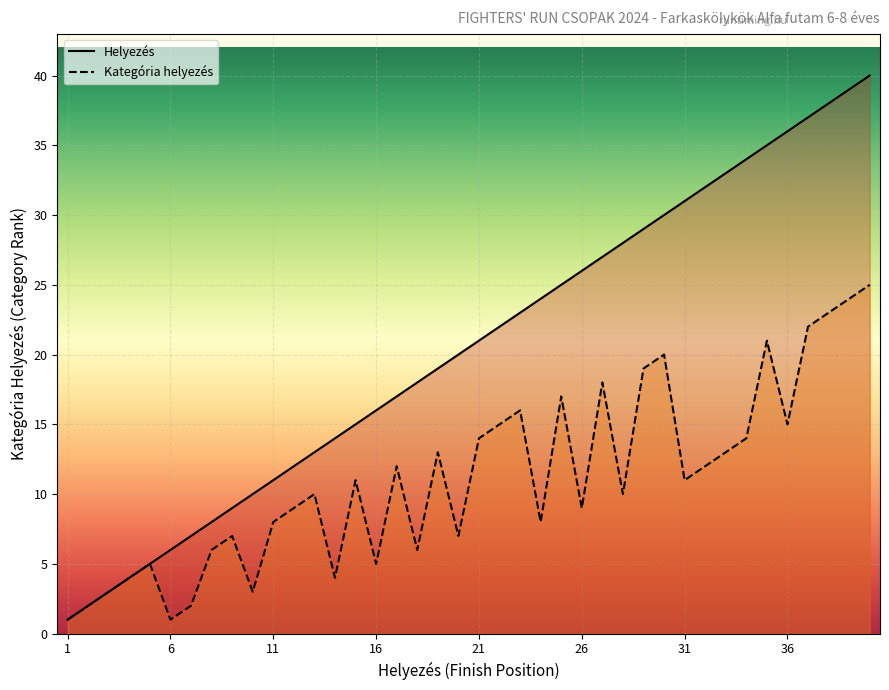

What is the highest value of the Kategória helyezés series?

25